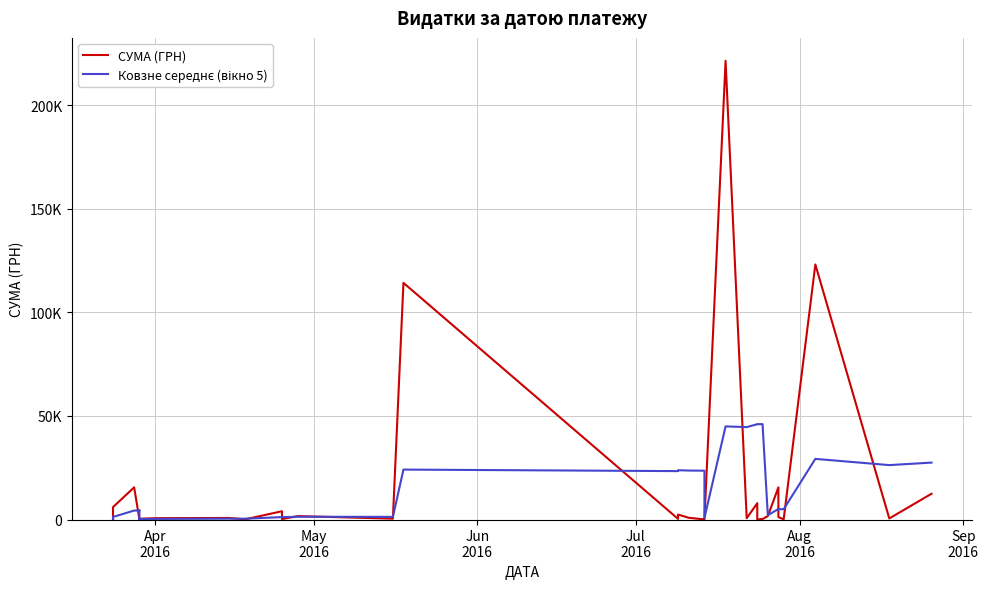

At which category does СУМА (ГРН) reach its first local peak?

Jun
2016